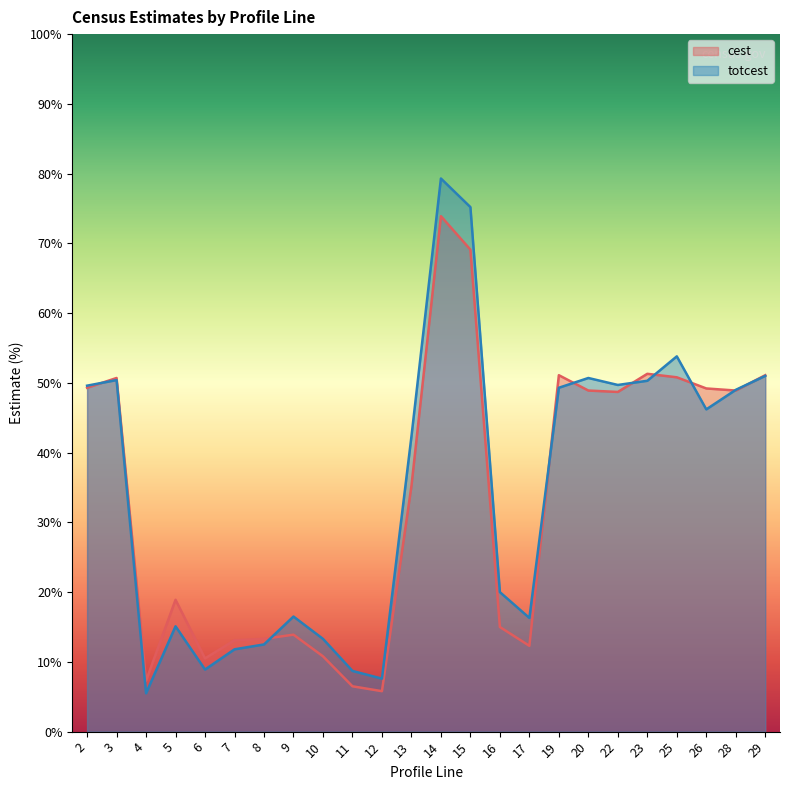

What is the difference between the highest and lowest values at 29?

0.1